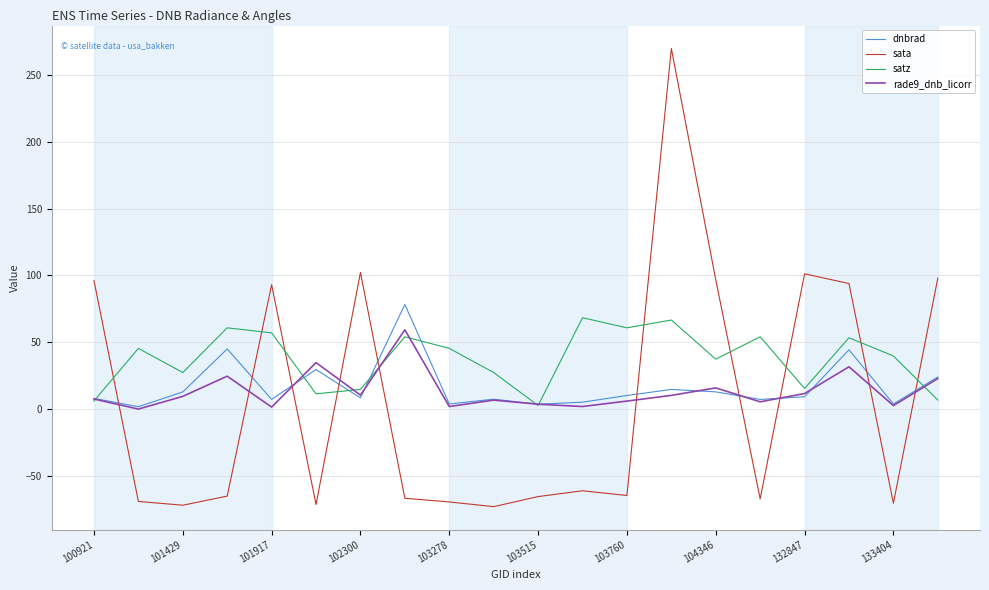

After their last crossing, which series has the higher values: sata or satz?

sata